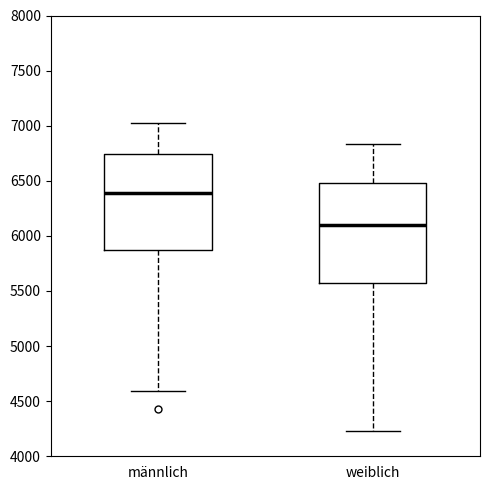

Reading left to right, transcribe this box plot: for each box, give where its median line is, the range the box spans, and where its two whiskers end, as read against the y-axis. The values are not printed on the chart, so give them approximately, as read against the axis.

männlich: median 6400, box 5850 to 6750, whiskers 4600 to 7000
weiblich: median 6100, box 5550 to 6500, whiskers 4250 to 6850